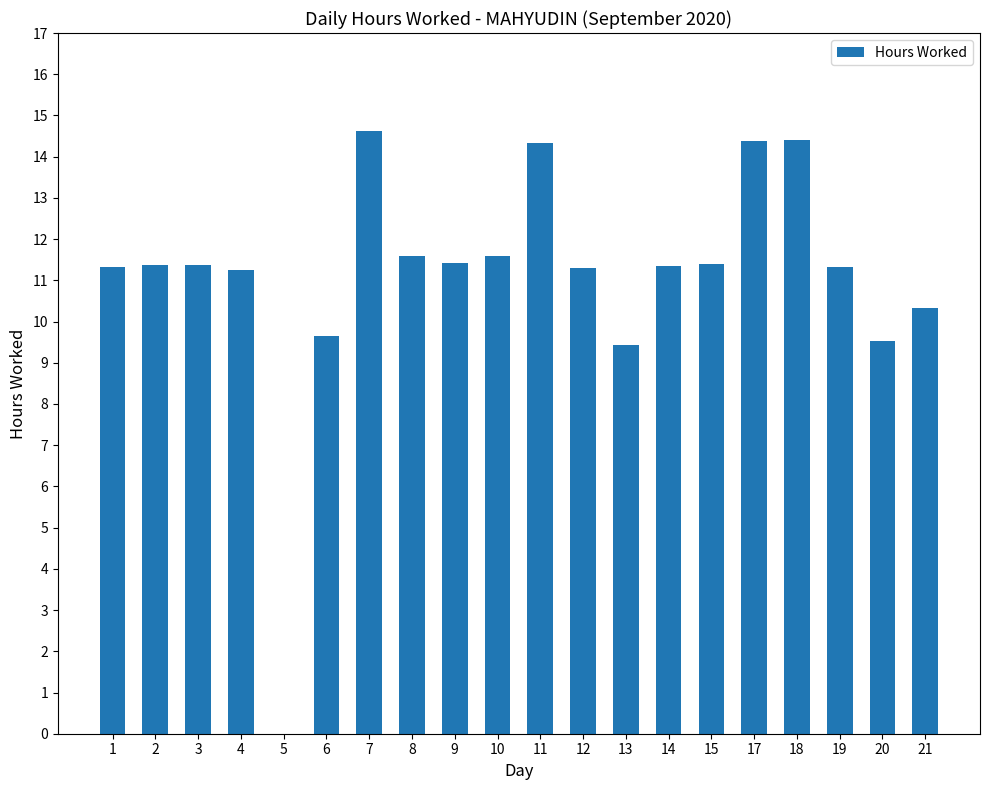

The chart shows a value of 17.2 at 1. True or false?

False